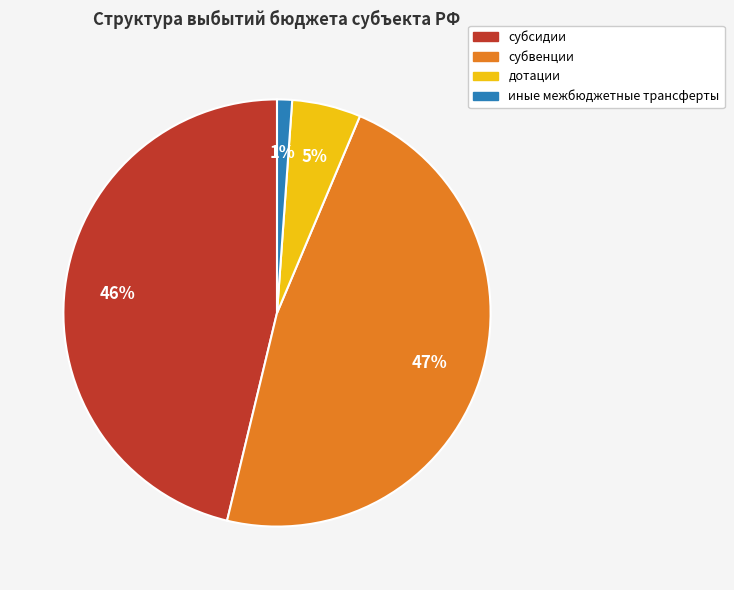

To the nearest percent, what is the difference between the иные межбюджетные трансферты and субсидии slice percentages?

45%